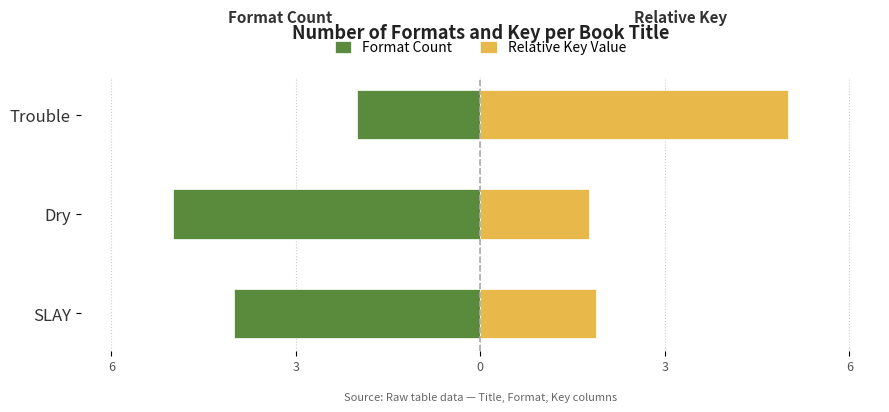

How many distinct data groups are displayed?

2